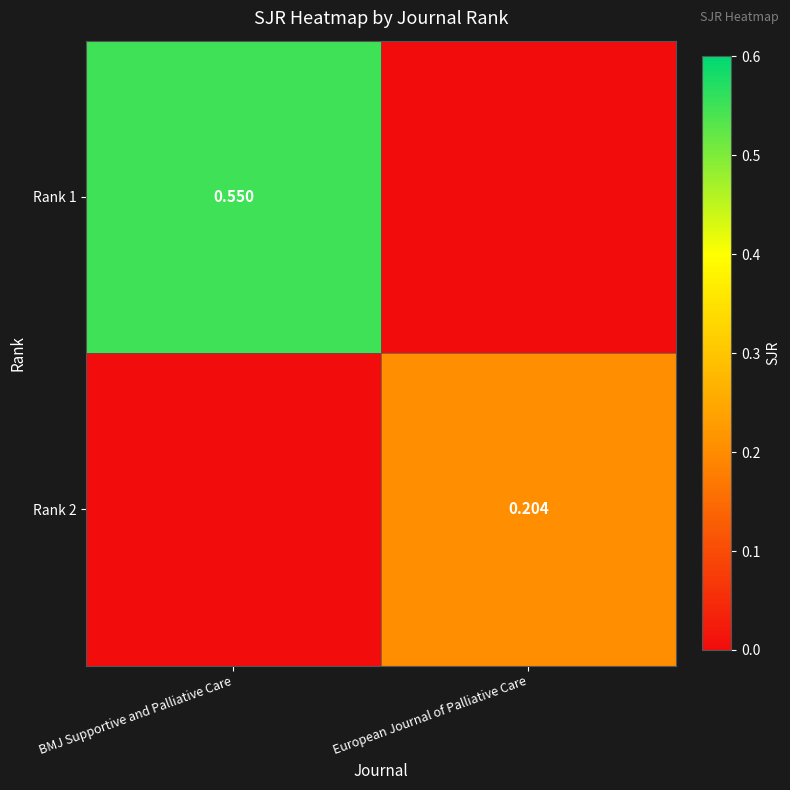

Which category has the lowest value in the Rank 2 series?

BMJ Supportive and Palliative Care